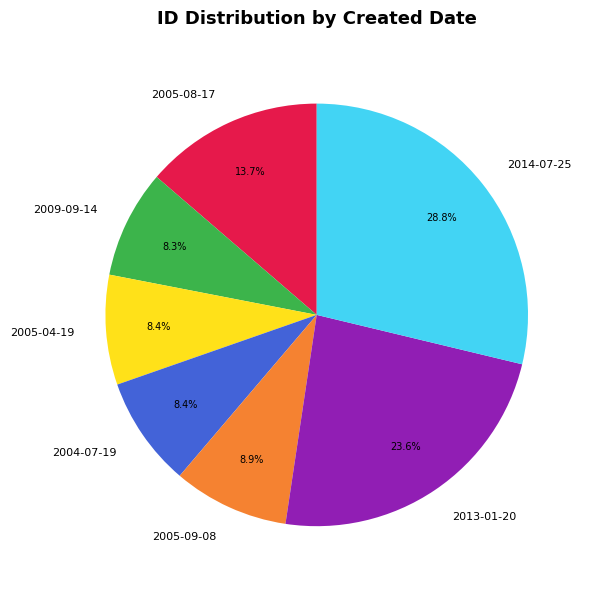

Is there any slice that represents more than half of the pie?

No